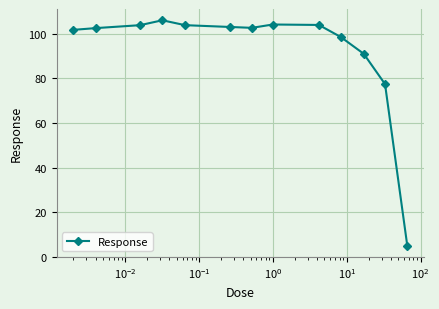

What is the difference between the maximum and minimum values?

101.2